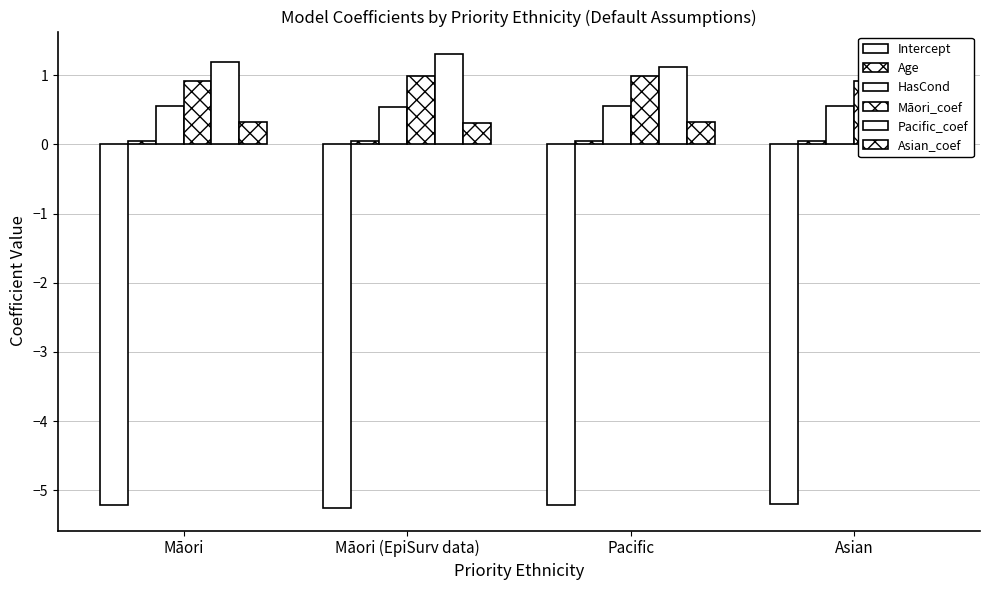

Reading left to right, list all the values displayed in this chart.

Intercept: Māori=-5.2	Māori (EpiSurv data)=-5.3	Pacific=-5.2	Asian=-5.2
Age: Māori=0.0	Māori (EpiSurv data)=0.0	Pacific=0.0	Asian=0.0
HasCond: Māori=0.6	Māori (EpiSurv data)=0.5	Pacific=0.5	Asian=0.6
Māori_coef: Māori=0.9	Māori (EpiSurv data)=1.0	Pacific=1.0	Asian=0.9
Pacific_coef: Māori=1.2	Māori (EpiSurv data)=1.3	Pacific=1.1	Asian=1.2
Asian_coef: Māori=0.3	Māori (EpiSurv data)=0.3	Pacific=0.3	Asian=0.3